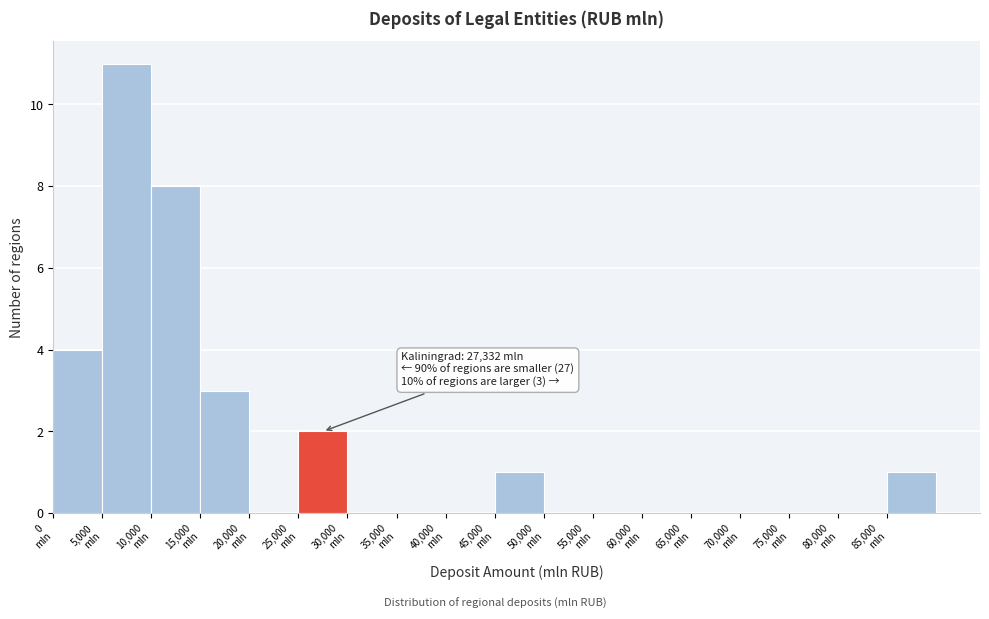

Which range on the x-axis has the tallest bar?

5000 to 10000